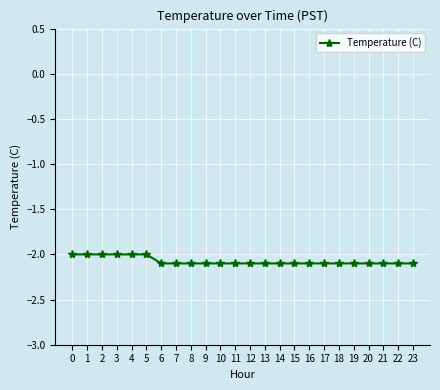

The chart shows a value of -2.1 at 13. True or false?

True